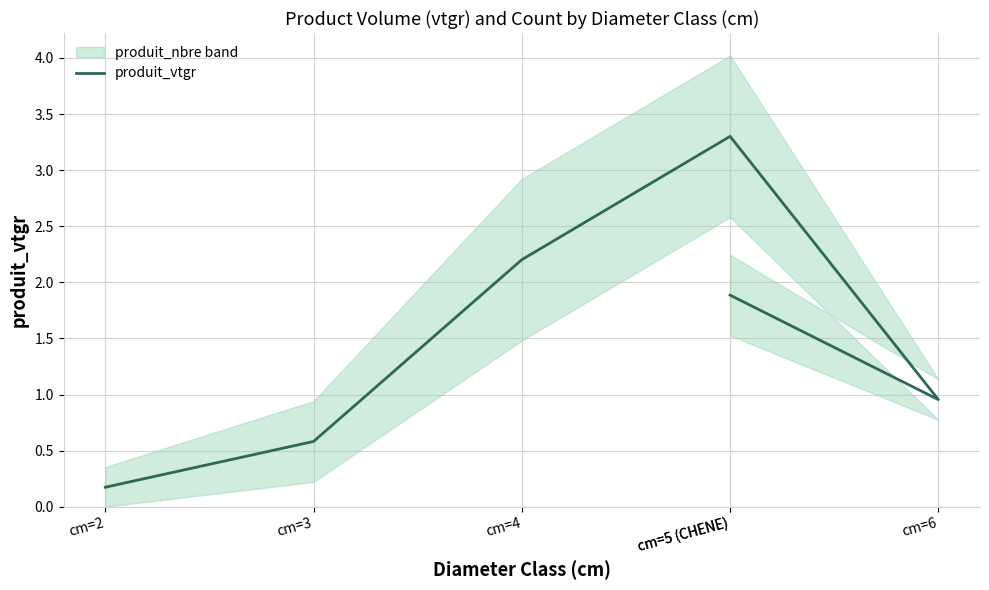

What is the approximate value at cm=6?

1.0